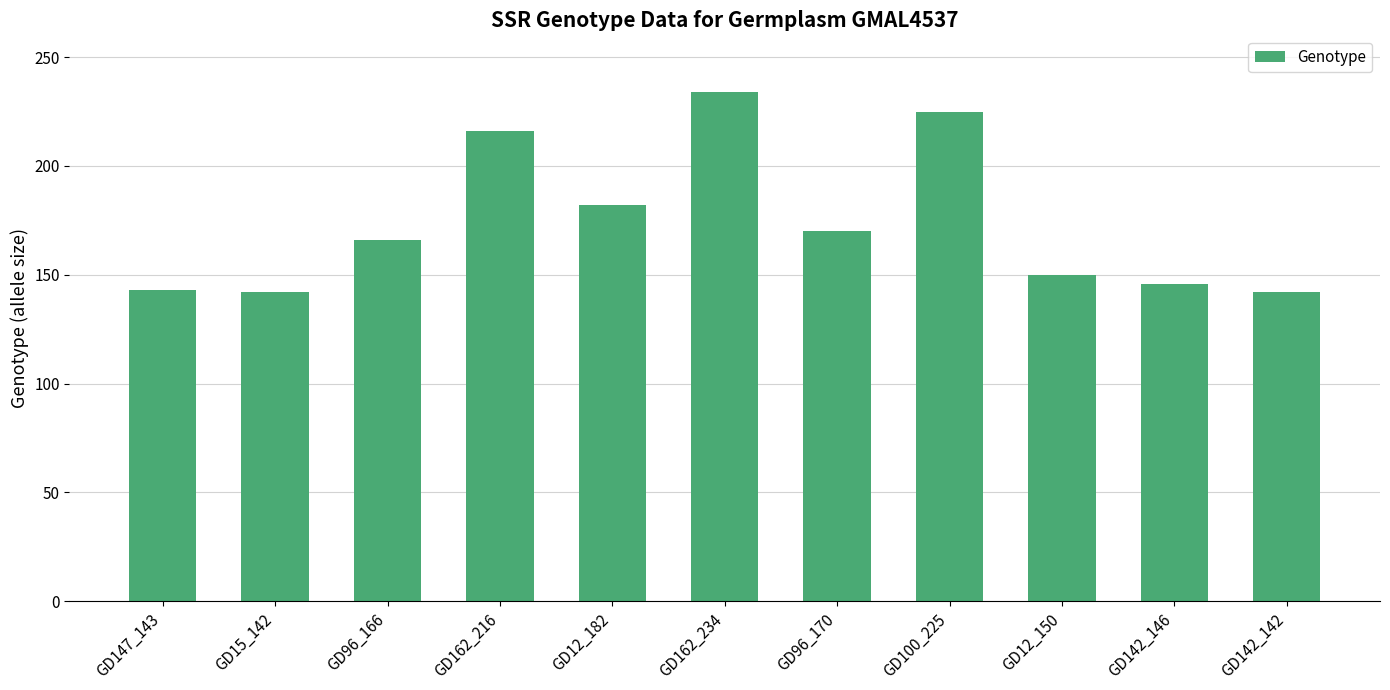

Are the bars grouped side by side (vs. stacked)?

No